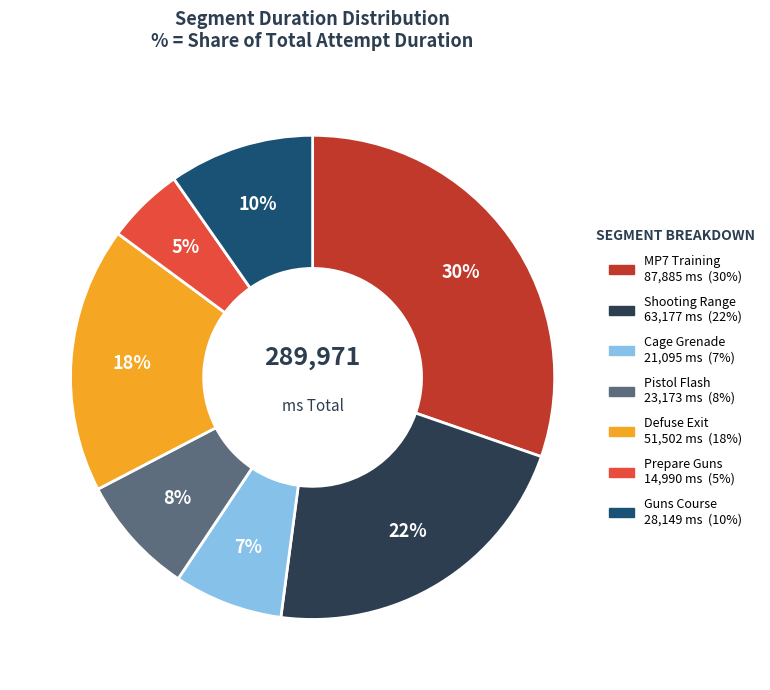

Count the number of slices in the pie.

7